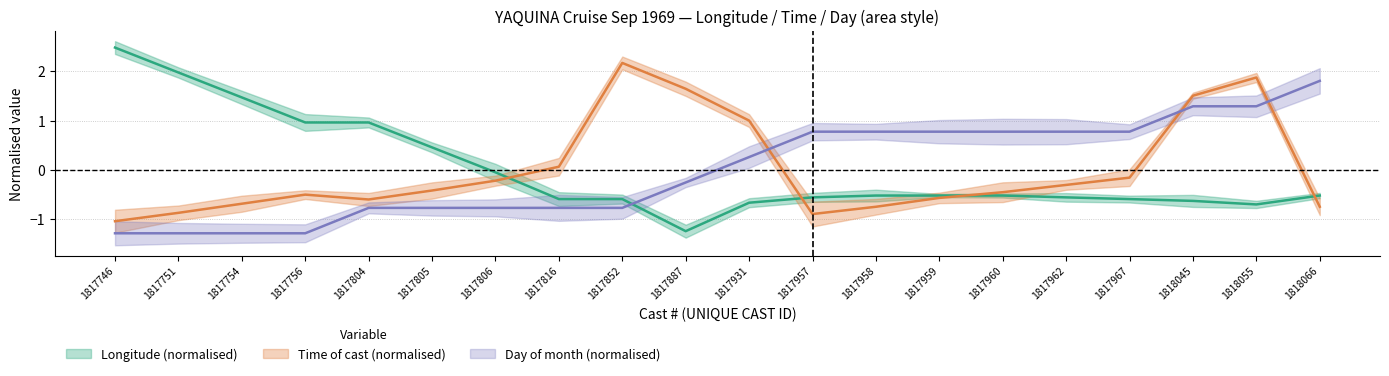

What is the highest value of the TIME series?

2.2